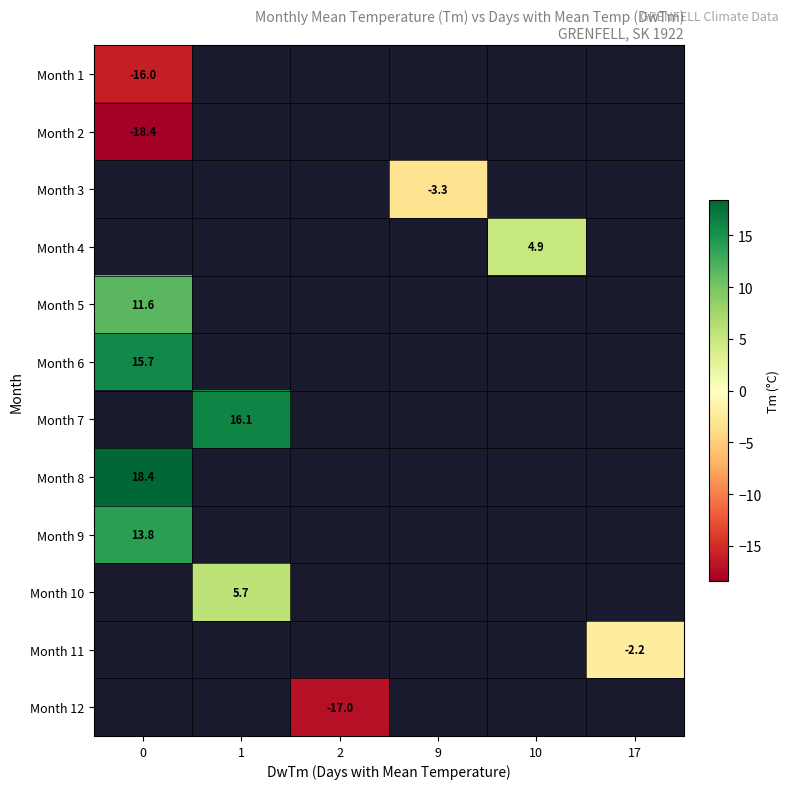

How many data points does each series have?

6